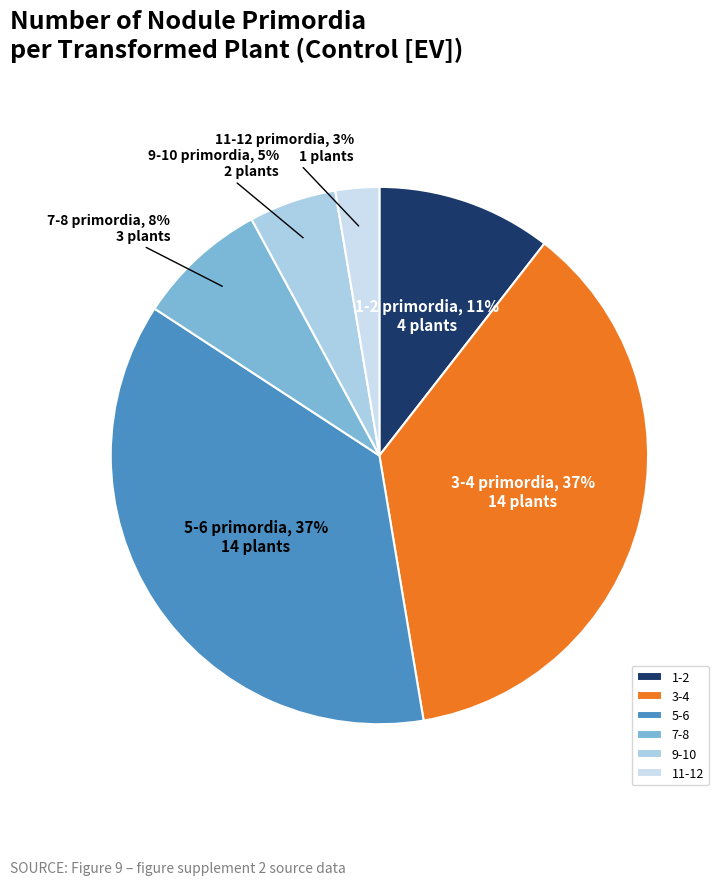

Is it true that 9-10 is 5% of the pie?

True